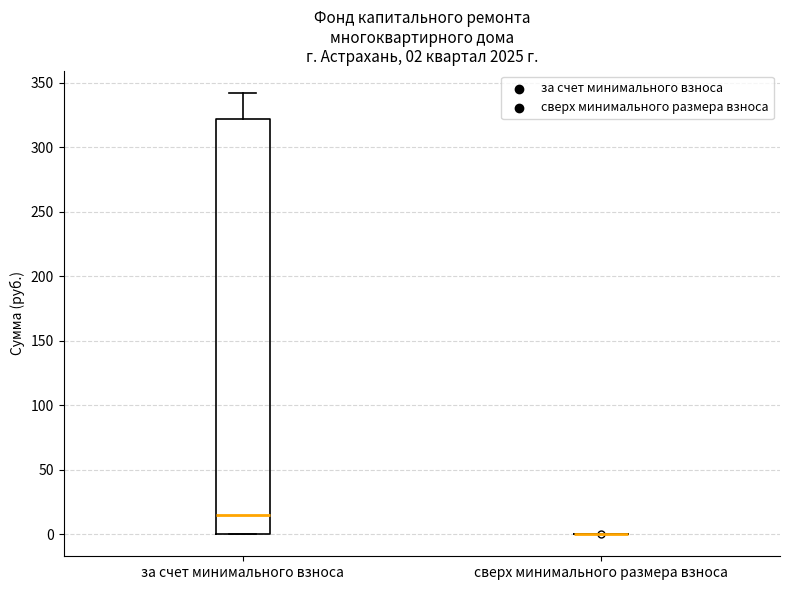

Which box is the tallest, from its lower edge to its upper edge?

за счет минимального взноса